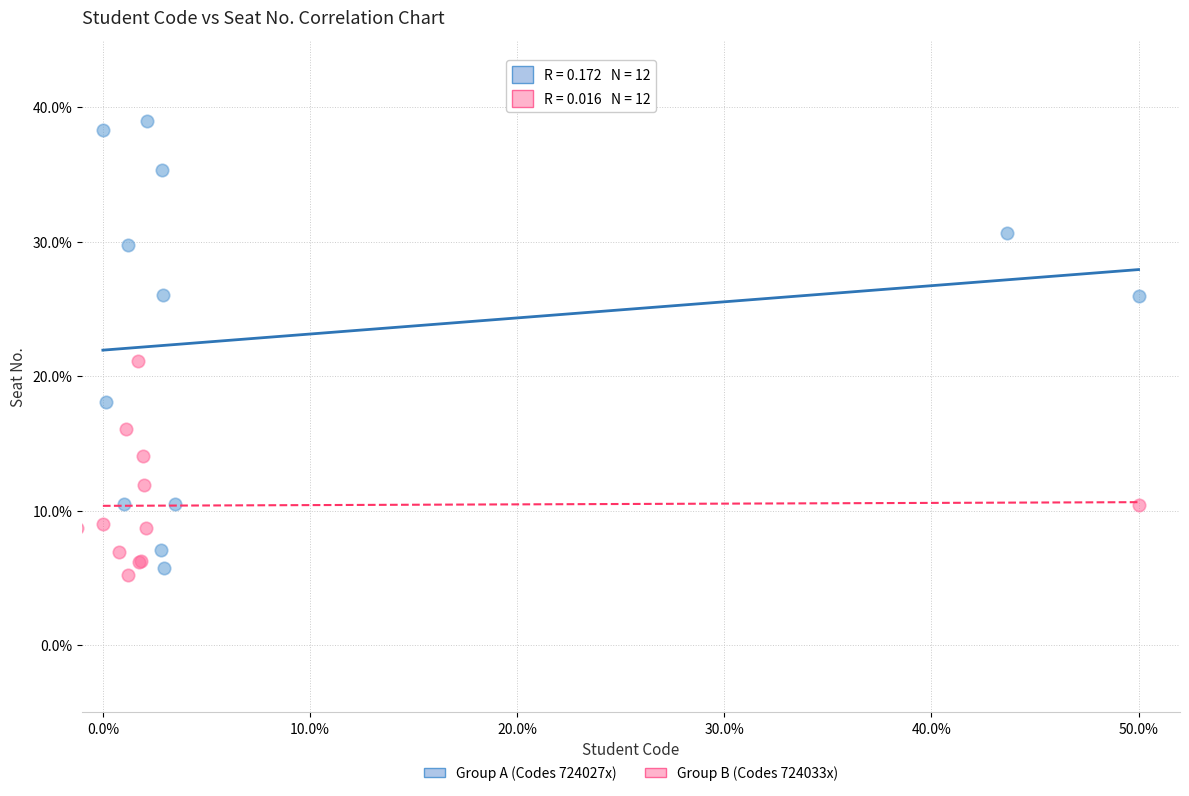

What are all the series names shown in the legend?

Group A (Codes 724027x), Group B (Codes 724033x)